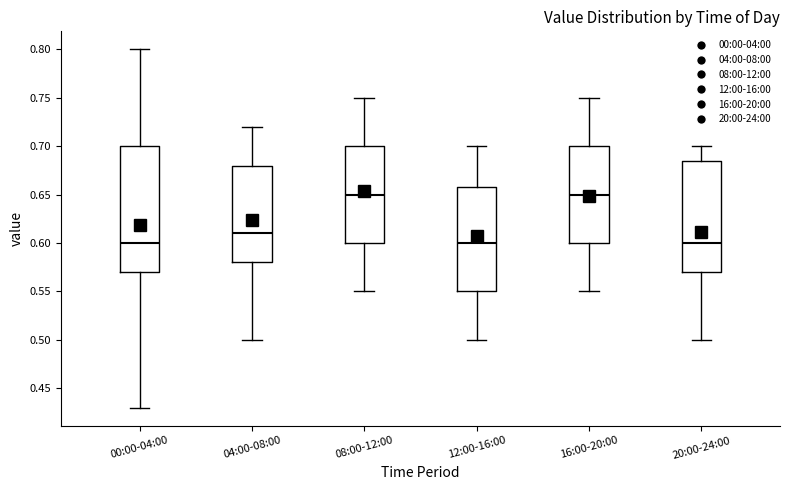

Where is the lower edge of the box for 16:00-20:00 on the y-axis? The values are not printed on the chart, so give them approximately, as read against the axis.

0.600